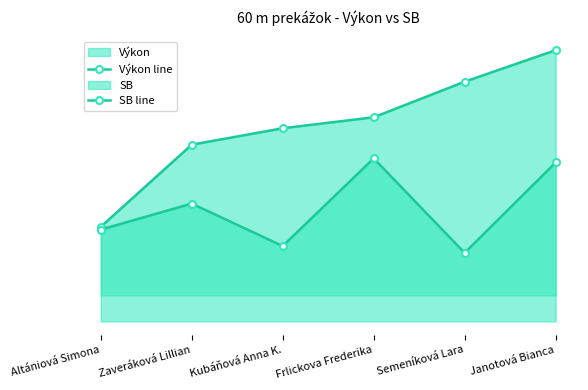

True or false: SB line and Výkon line intersect in this chart.

False